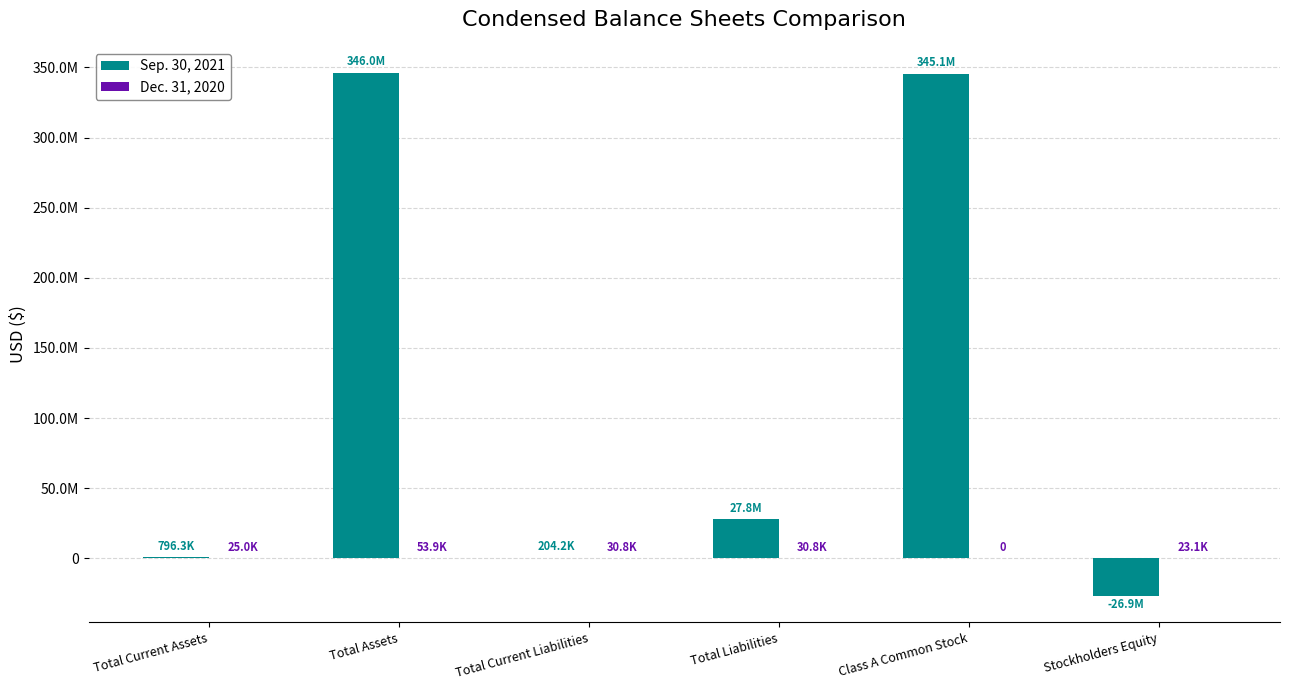

Are the bars grouped side by side (vs. stacked)?

Yes